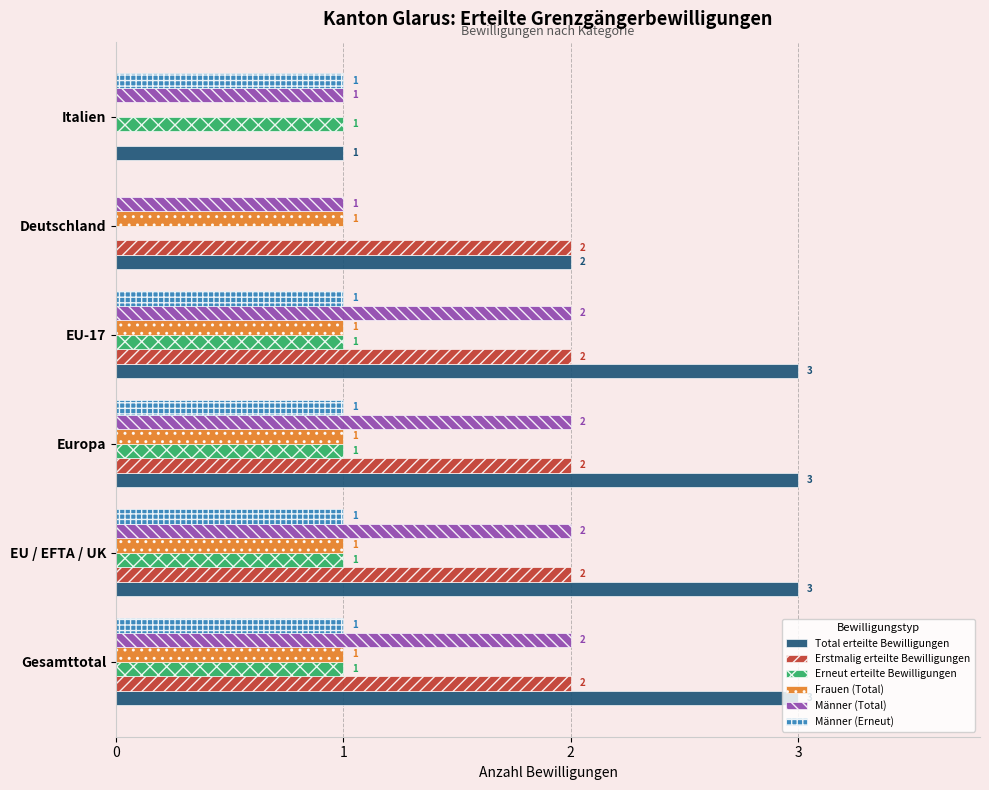

Is it true that Erstmalig erteilte Bewilligungen equals 2 at EU-17?

True